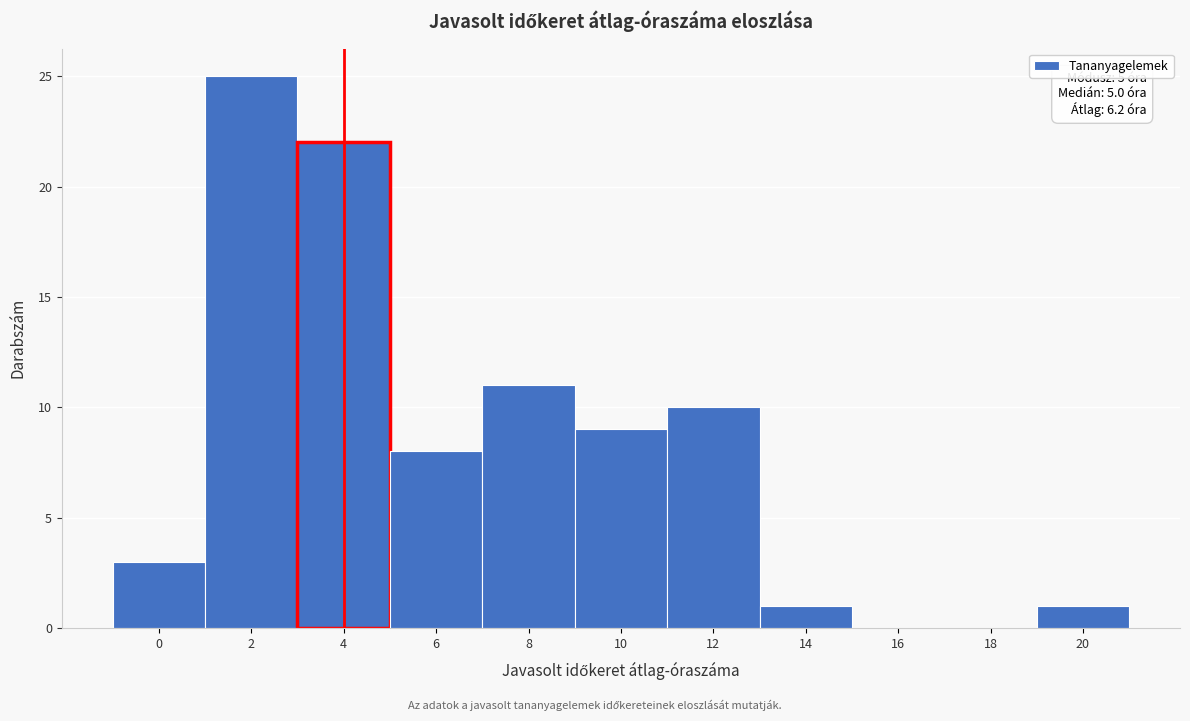

Reading right to left, extract all data points from this chart.

20=1	18=0	16=0	14=1	12=10	10=9	8=11	6=8	4=22	2=25	0=3